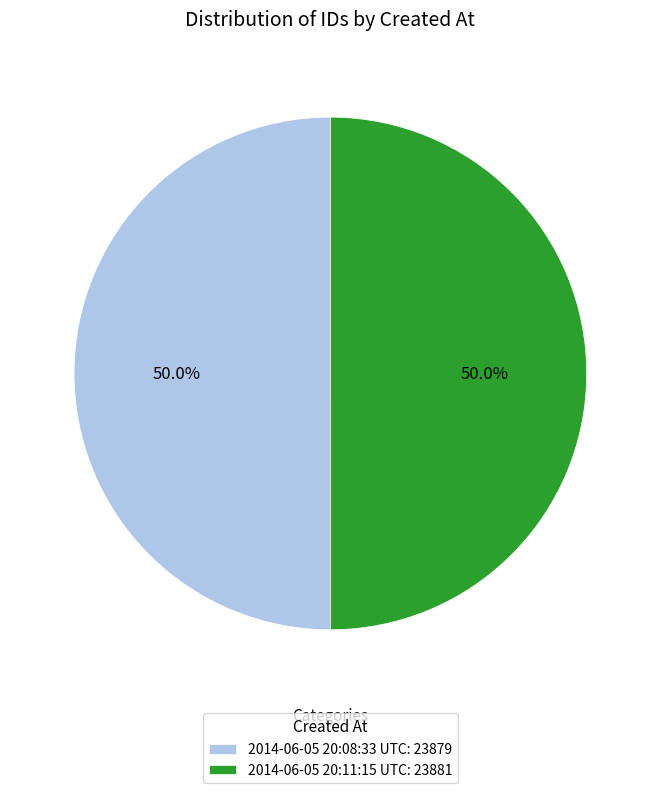

What is the ratio of the value at 2014-06-05 20:11:15 UTC: 23881 to the value at 2014-06-05 20:08:33 UTC: 23879?

1.0